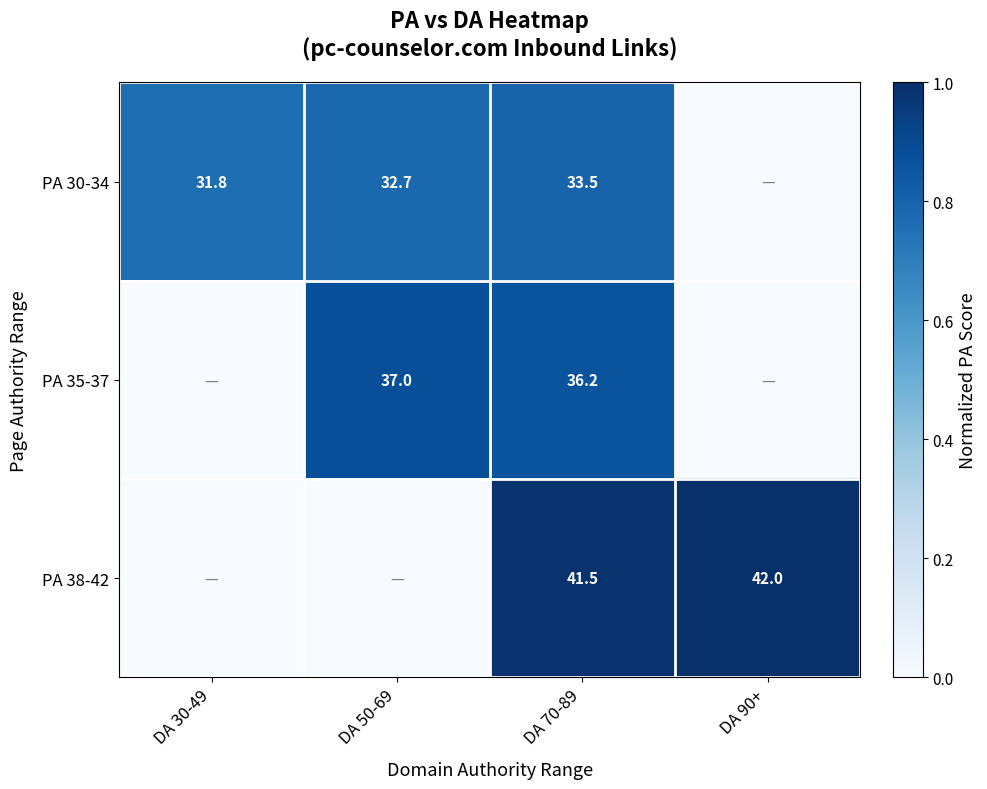

Is it true that PA 30-34 equals 8.5 at DA 70-89?

False